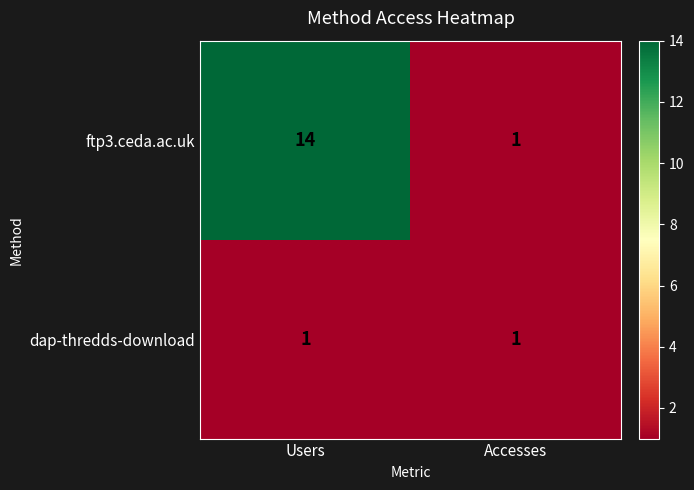

List the series in order of their peak value, lowest first.

dap-thredds-download, ftp3.ceda.ac.uk